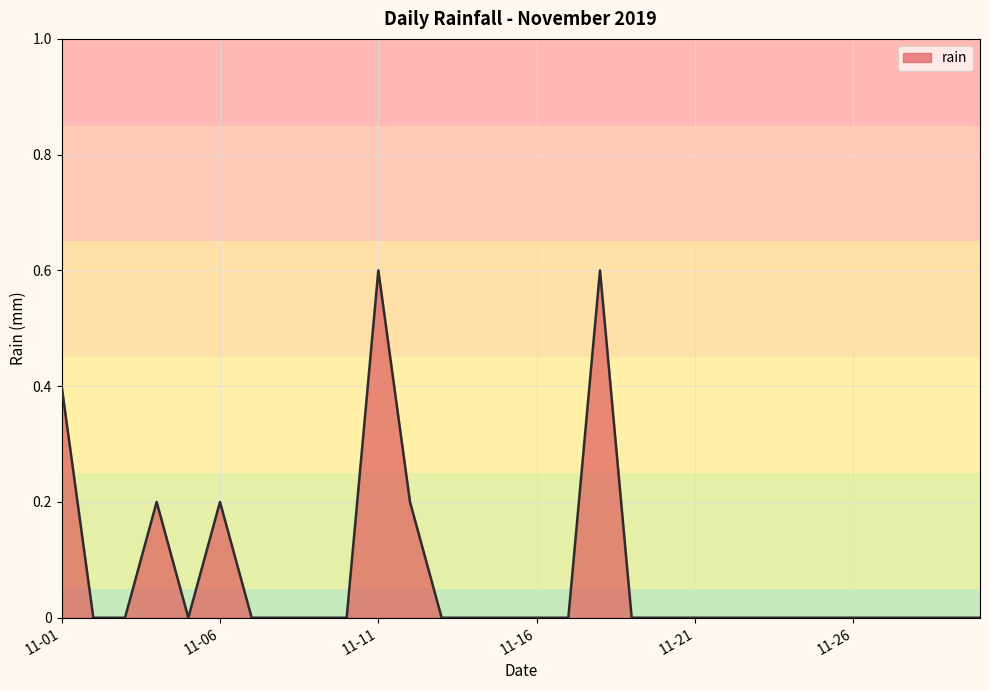

What is the greatest value displayed?

0.6